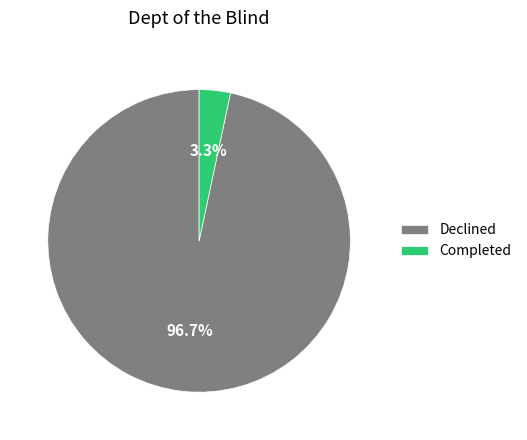

Rank the categories by value from highest to lowest.

Declined, Completed